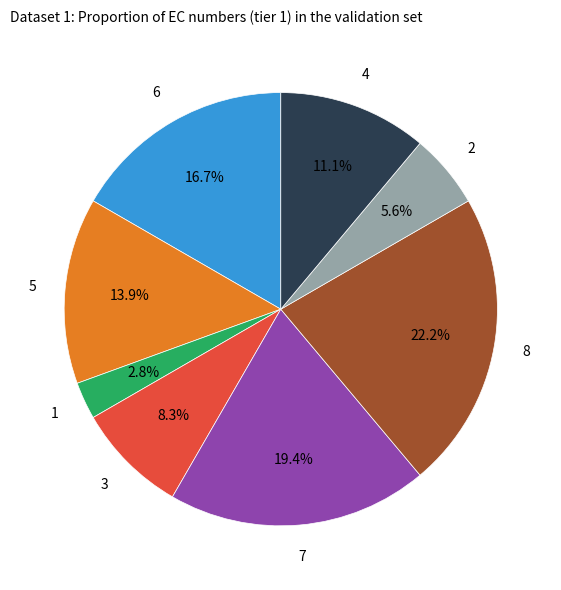

Does any single category account for the majority?

No